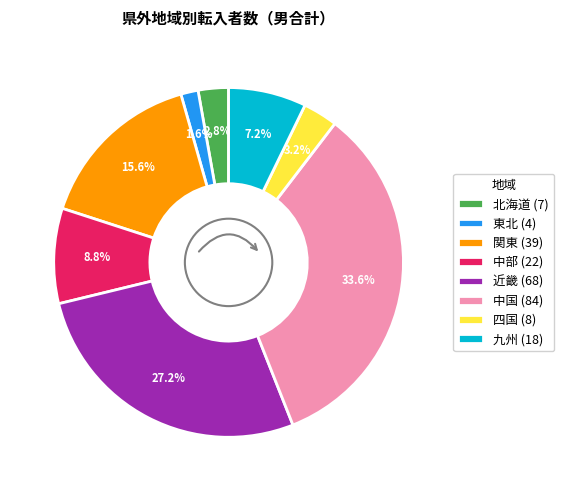

To the nearest percent, what portion does 中部 represent?

9%